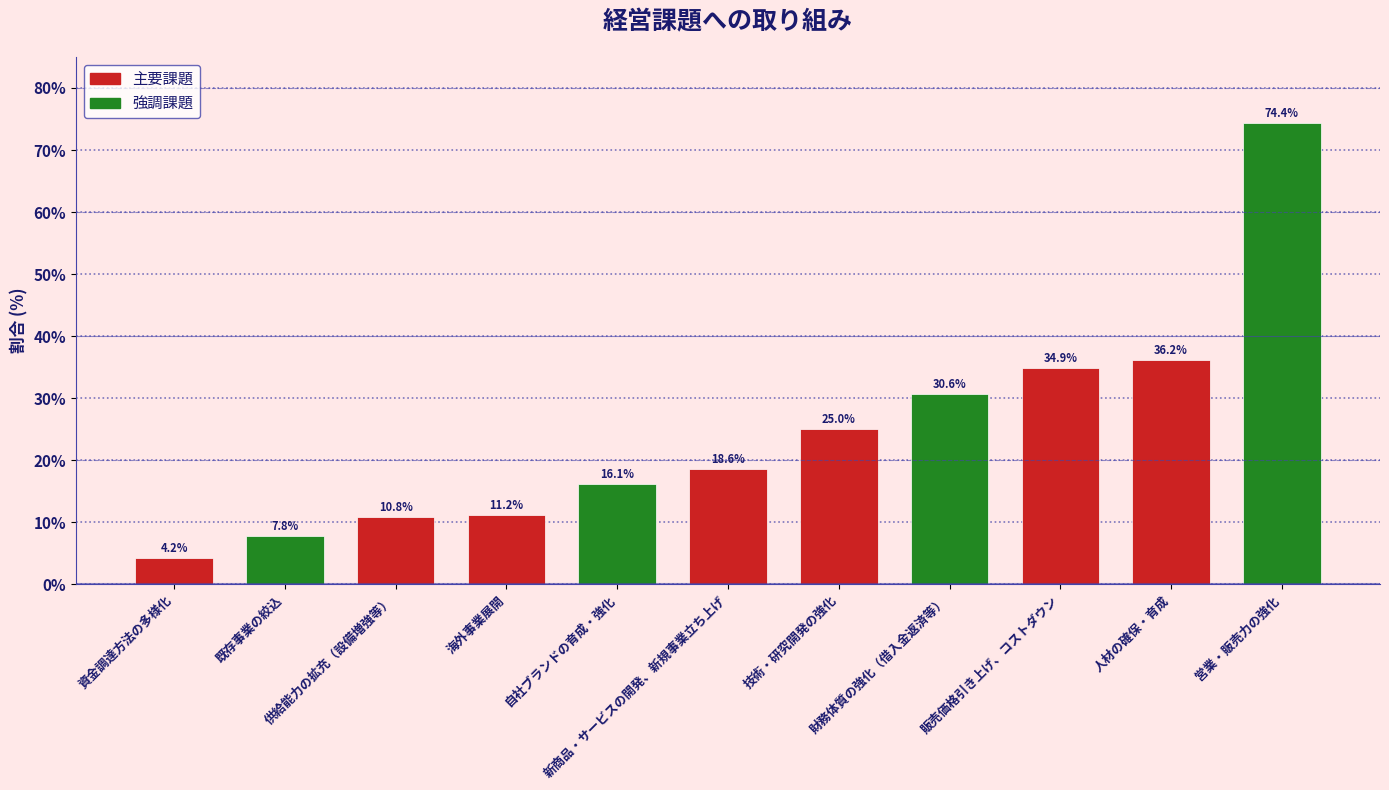

How many values are below 18?

5